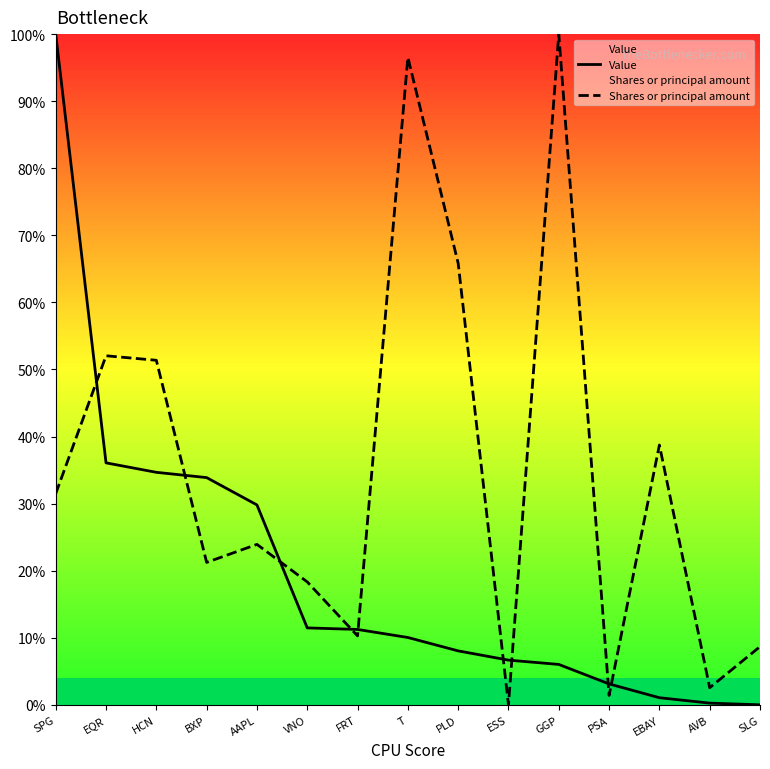

Where does the Value series first go above 10?

SPG